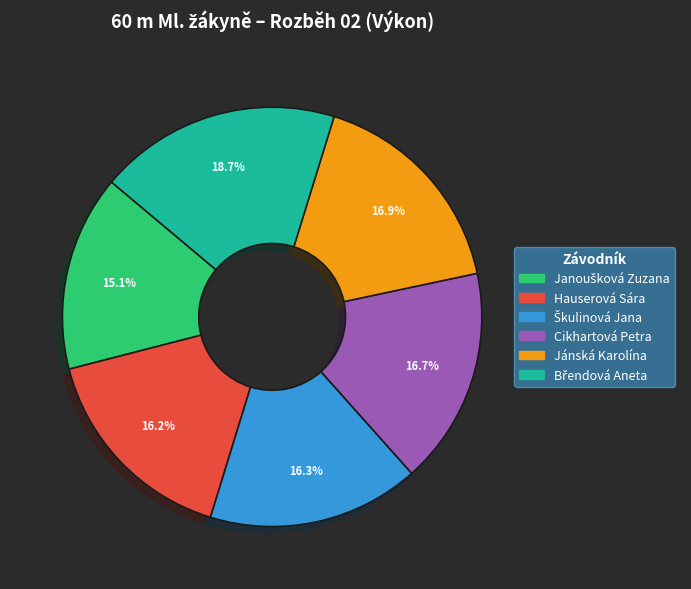

How much of the chart is everything except Jánská Karolína?

83.1%